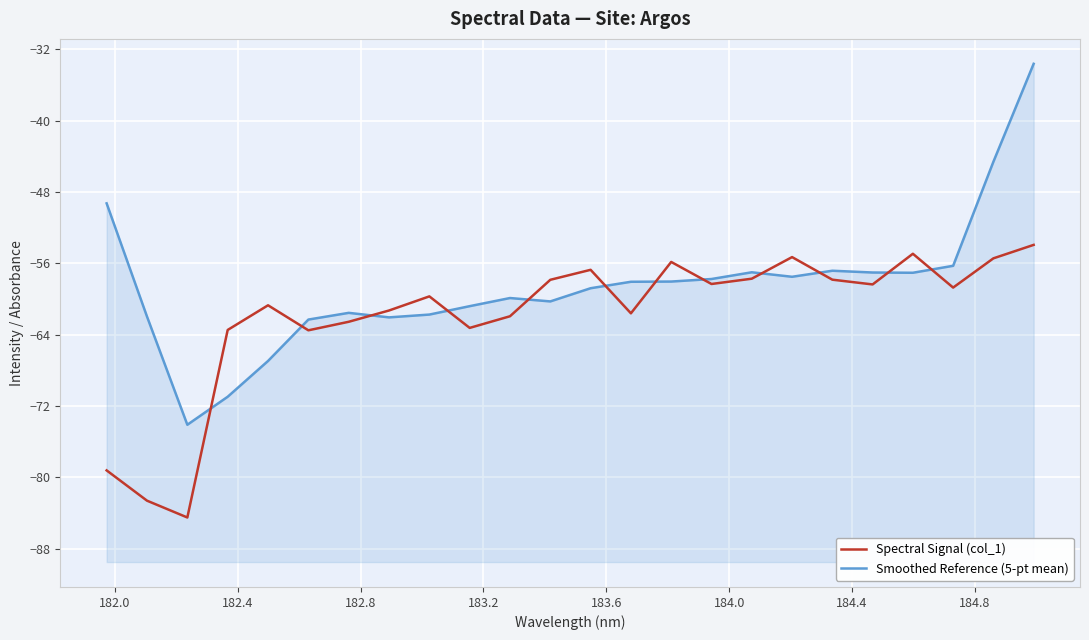

What are all the series names shown in the legend?

Spectral Signal (col_1), Smoothed Reference (5-pt mean)